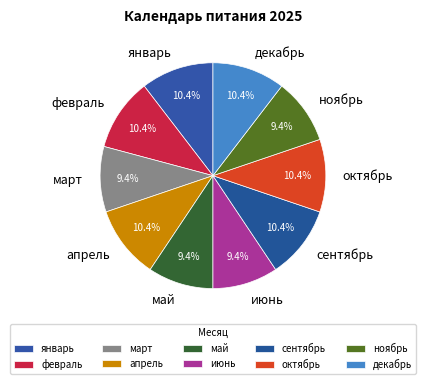

Count the number of slices in the pie.

10